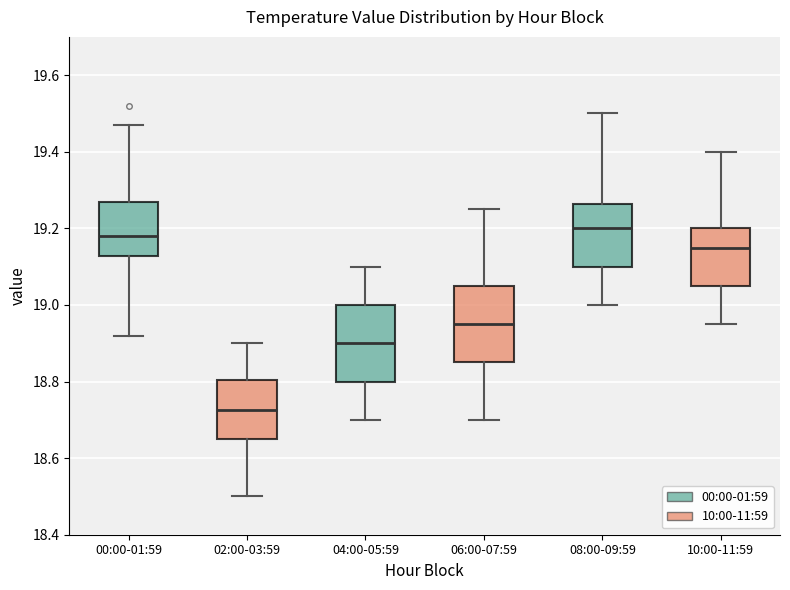

Which box has the lowest median line?

02:00-03:59